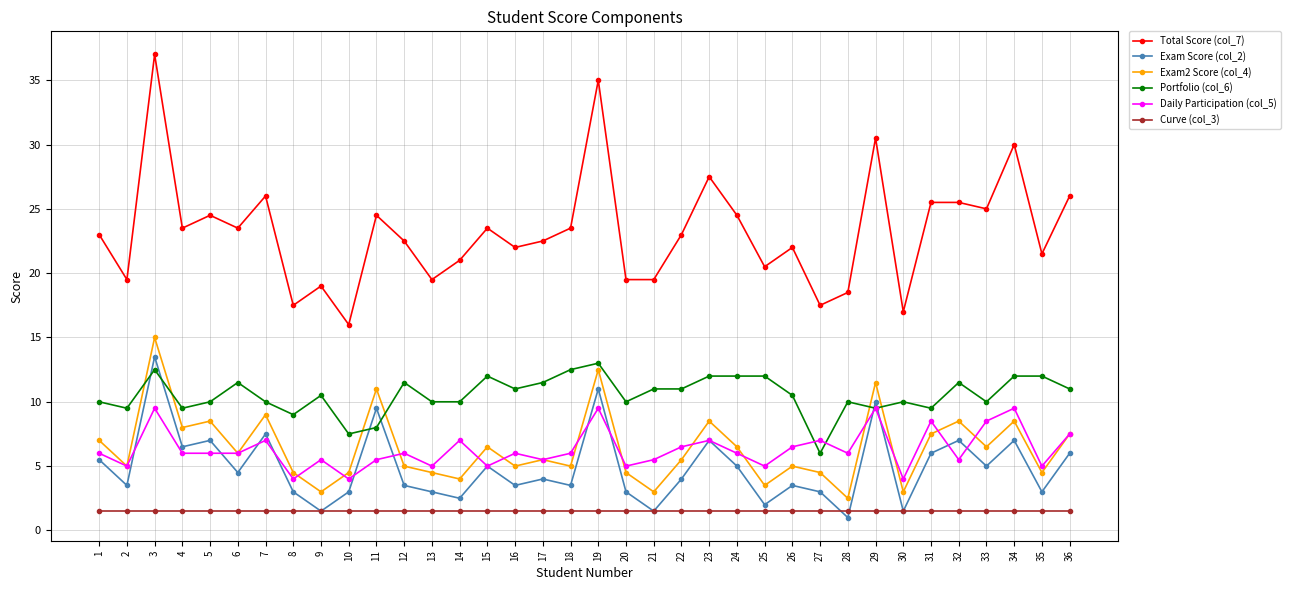

Which label corresponds to the largest value in the chart?

3